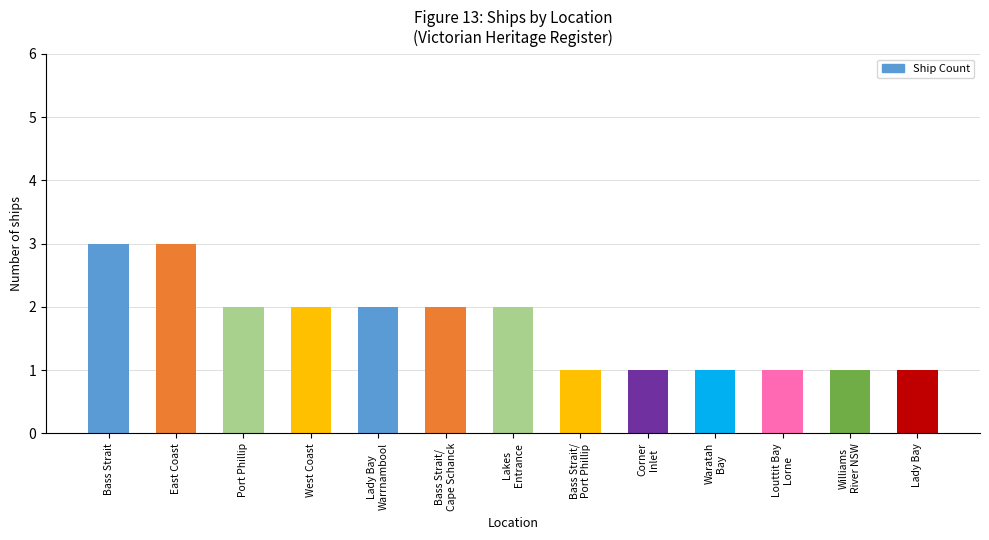

What is the label of the 2nd bar from the left?

East Coast